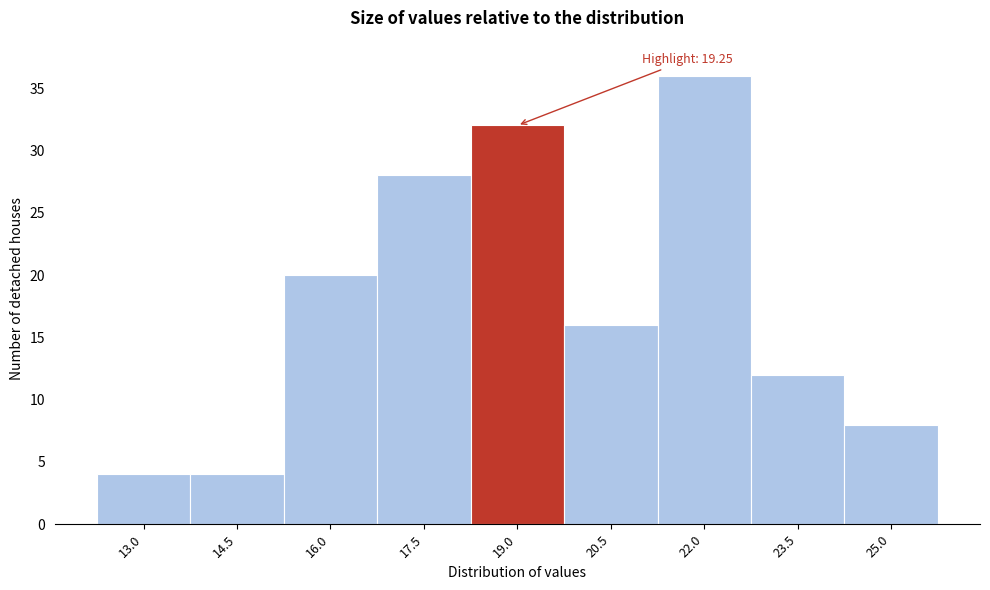

Reading left to right, extract all data points from this chart.

13.0=4	14.5=4	16.0=20	17.5=28	19.0=32	20.5=16	22.0=36	23.5=12	25.0=8